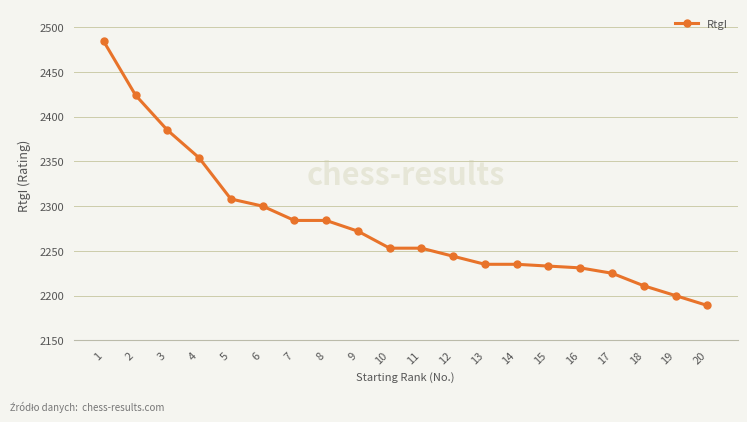

True or false: the data shows 2308 at 5.

True